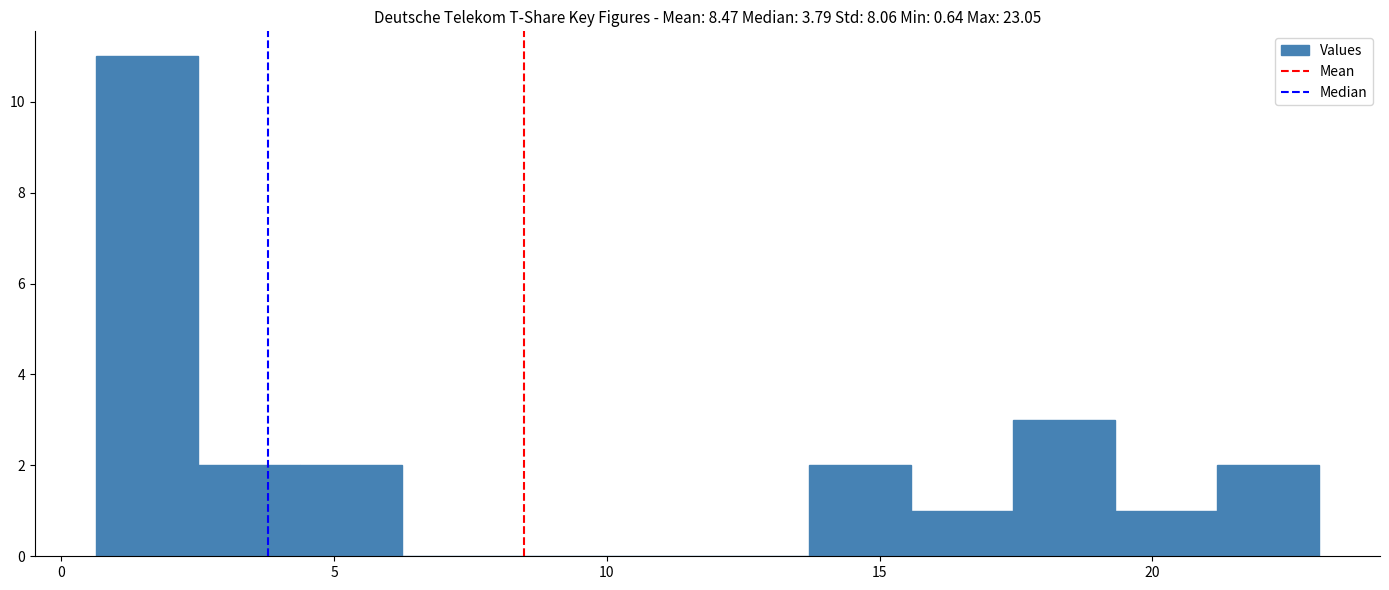

Read against the x-axis, roughly where is the centre of the tallest bar?

1.5